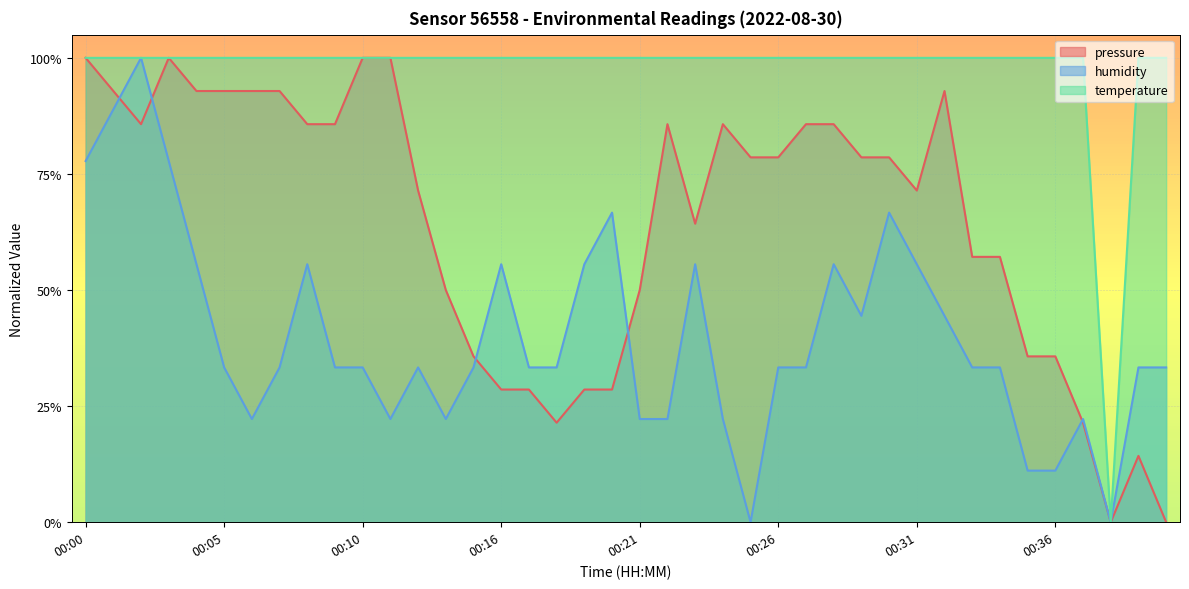

True or false: pressure and humidity intersect in this chart.

True